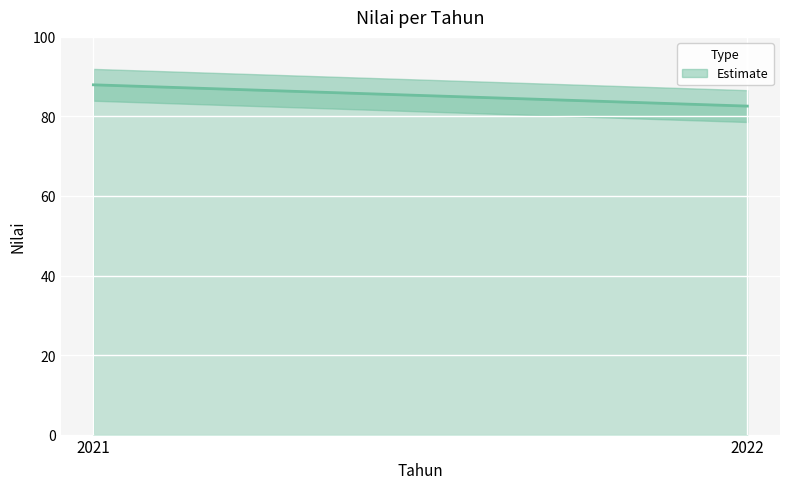

How many values are between 82 and 87?

1